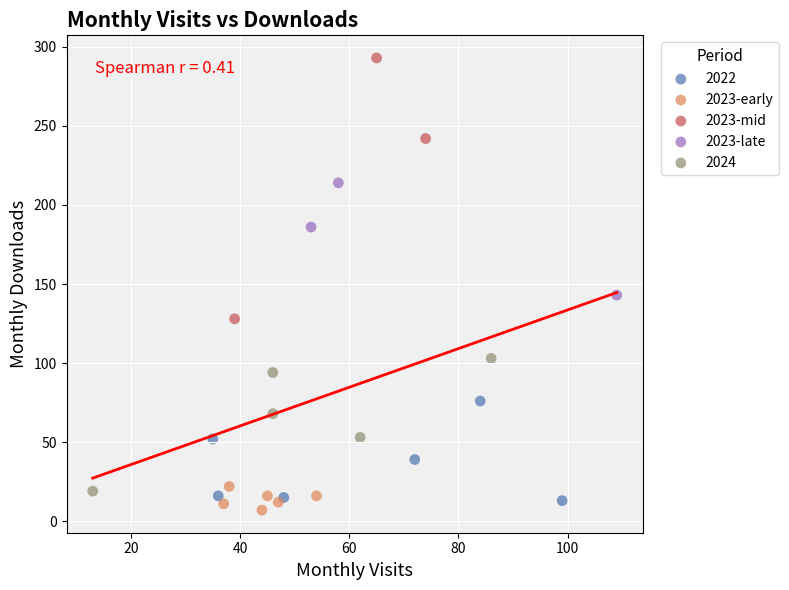

Which series reaches the minimum Y coordinate?

2023-early